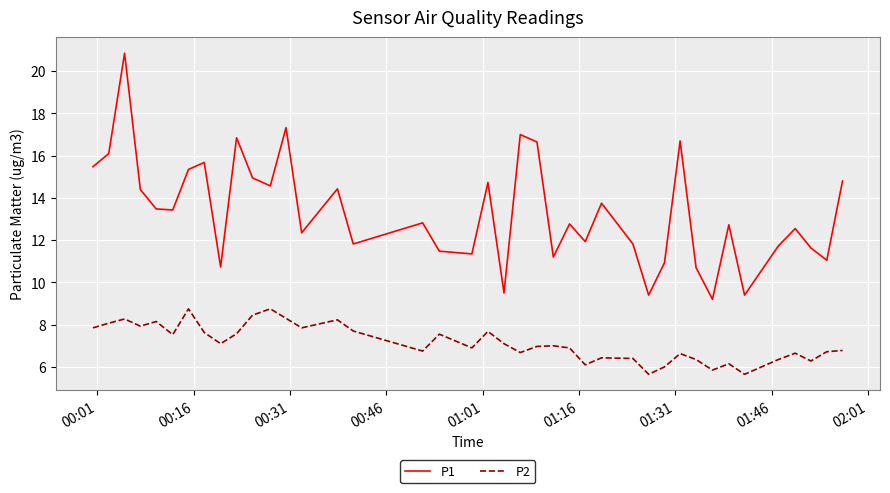

Which series has the largest range (max minus min)?

P1